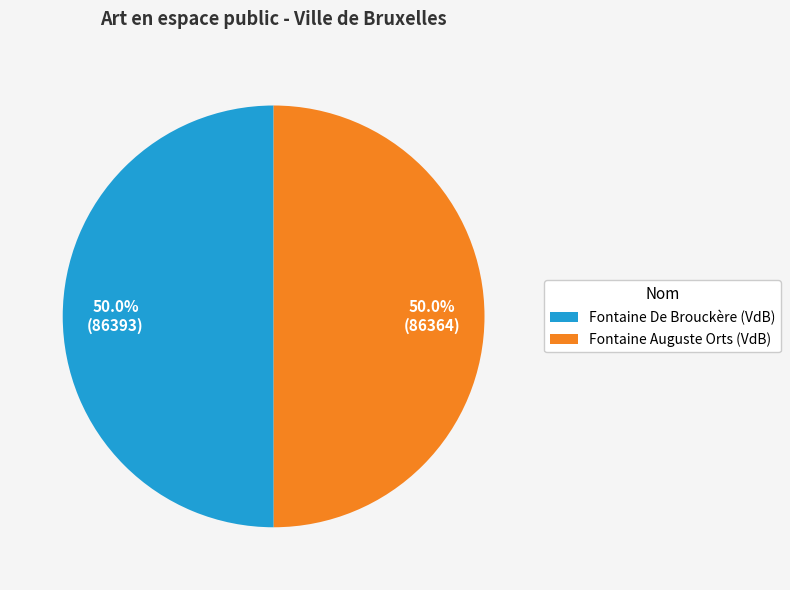

Approximately how many times larger is the value at Fontaine De Brouckère (VdB) compared to Fontaine Auguste Orts (VdB)?

1.0